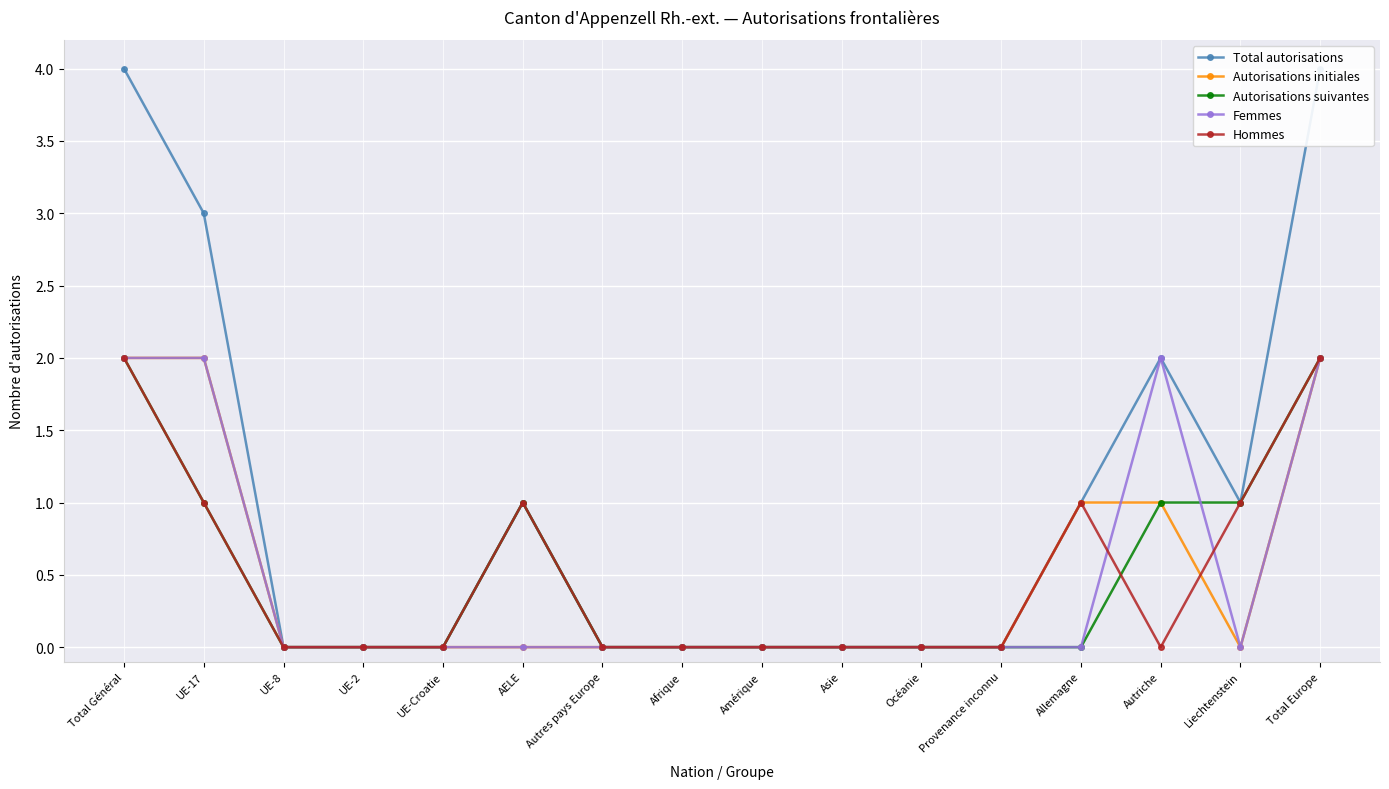

What is the greatest value displayed?

4